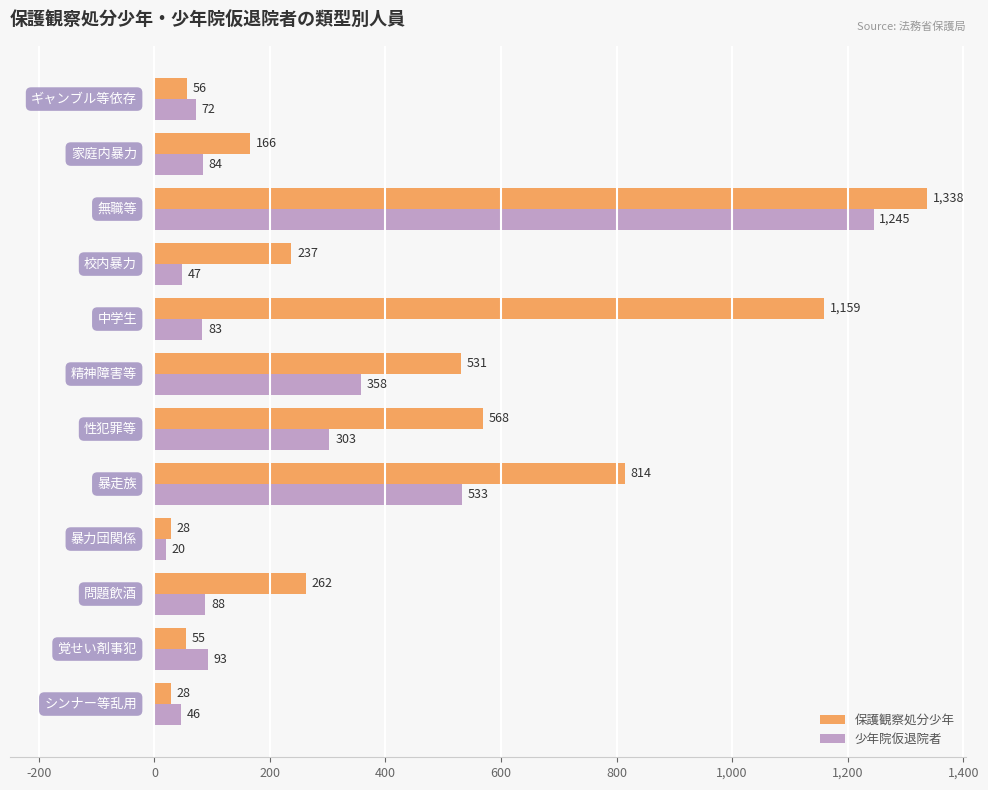

Count the number of categories in the chart.

12